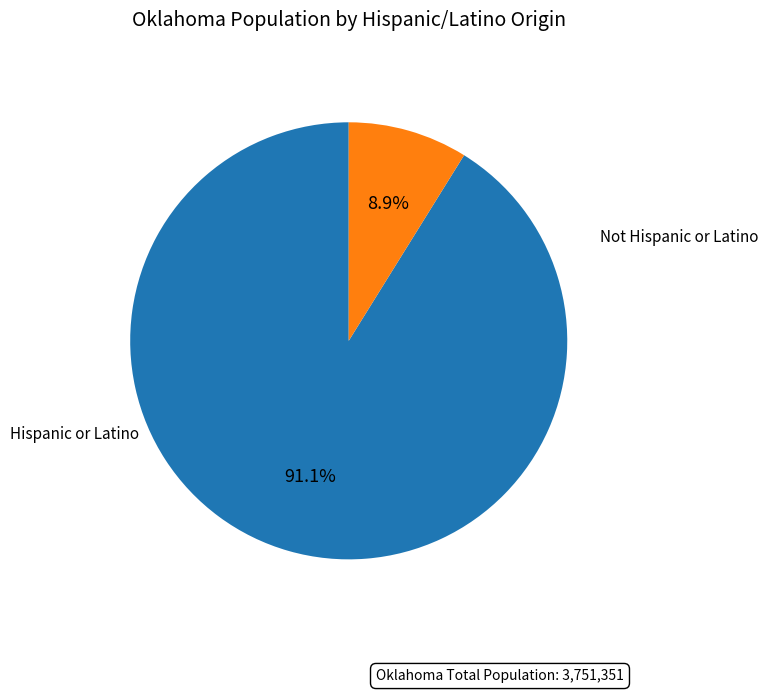

Is there any slice that represents more than half of the pie?

Yes